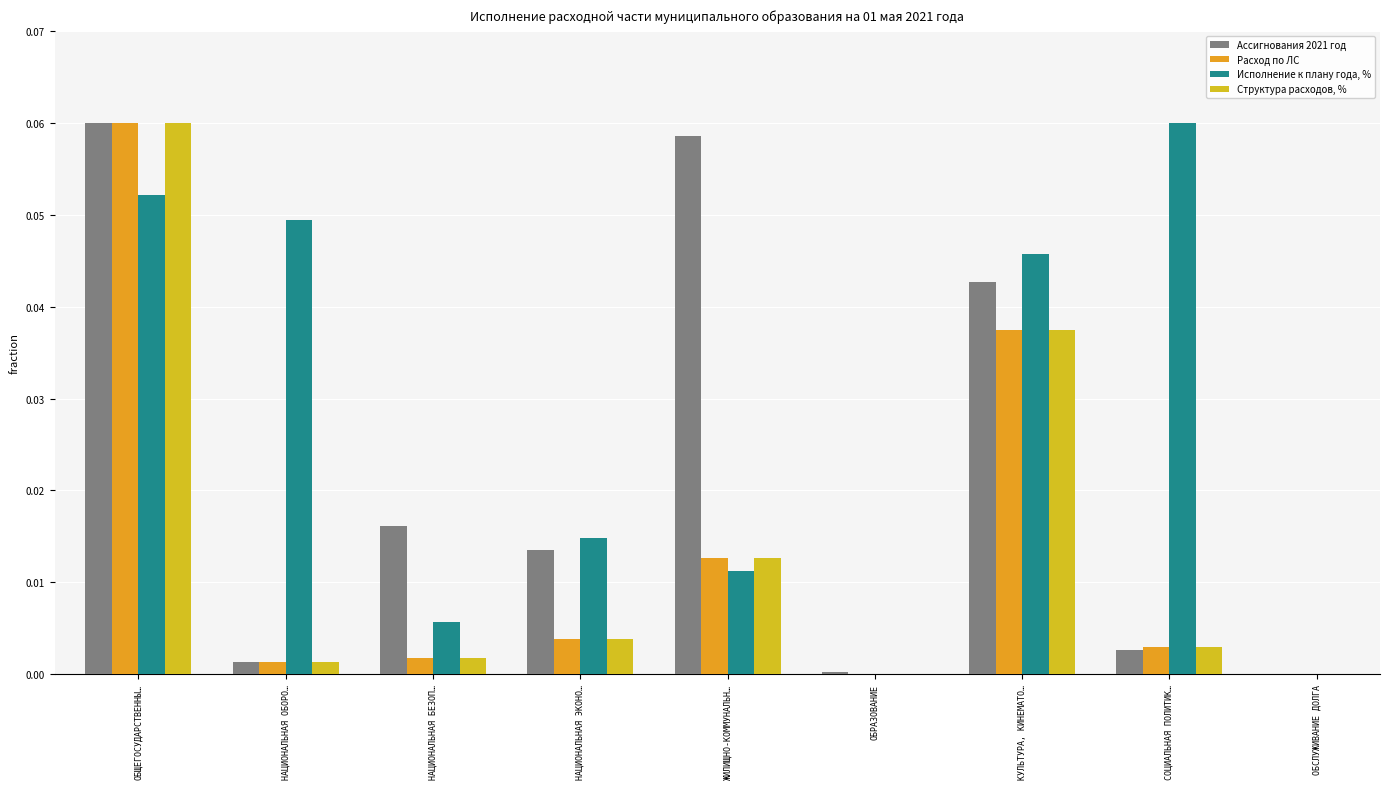

The Исполнение к плану года, % series shows 0.0 at ОБРАЗОВАНИЕ. True or false?

True